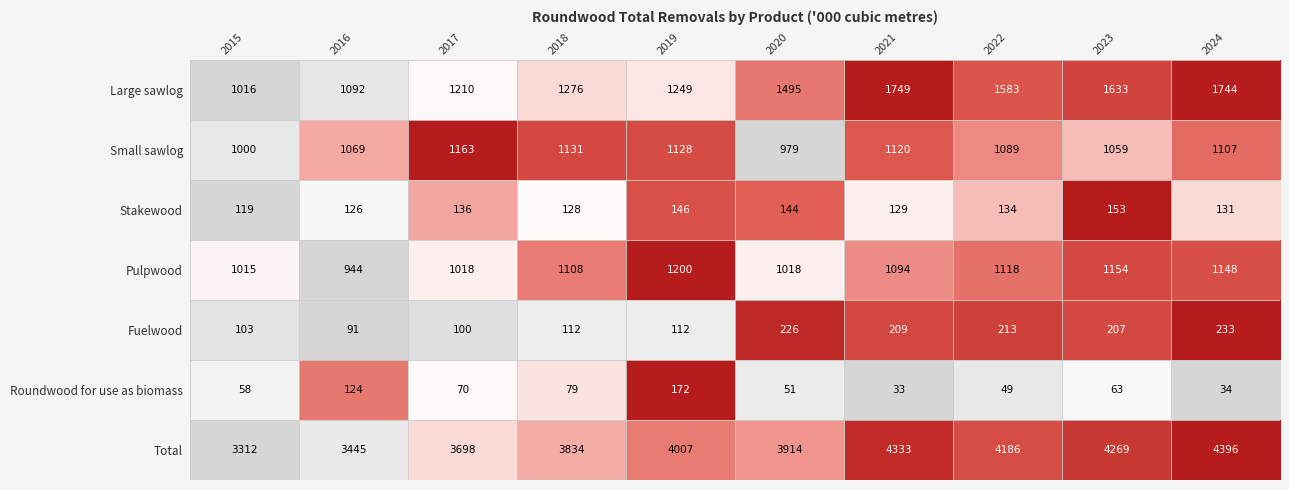

Is it true that Fuelwood equals 66 at 2018?

False